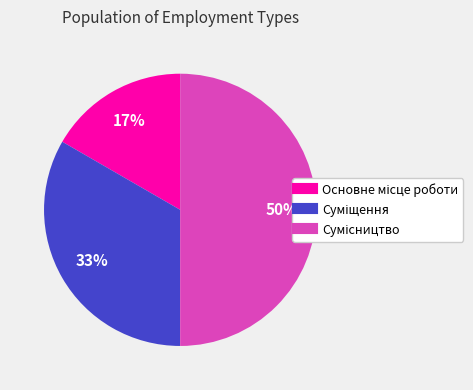

To the nearest percent, what is the average slice percentage?

33%